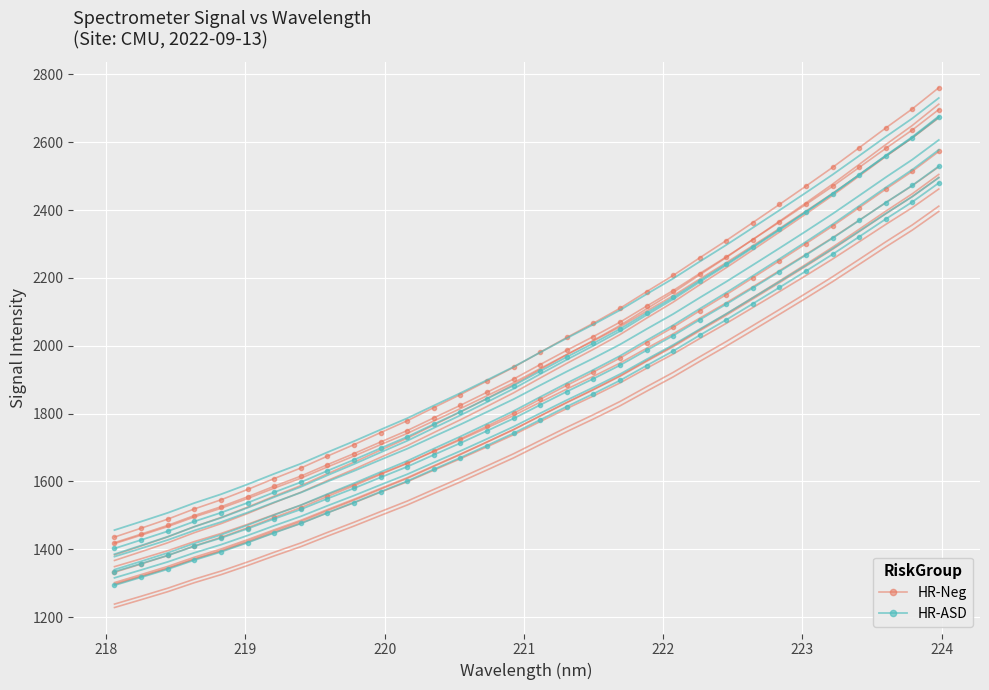

True or false: HR-Neg has more than 2 interior local peaks.

False